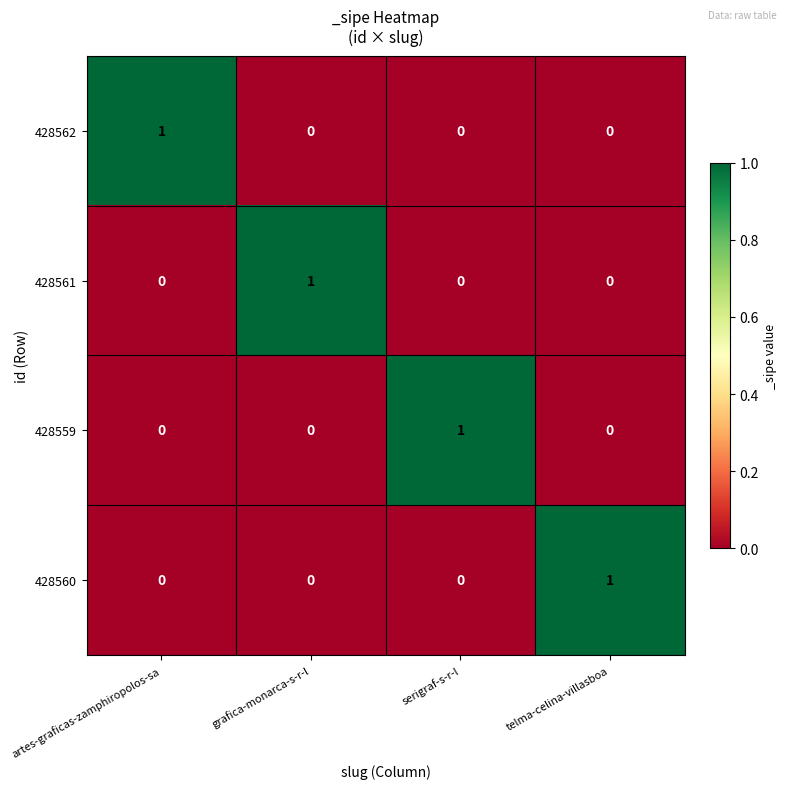

Count the 428562 values in the range 0 to 1.

4